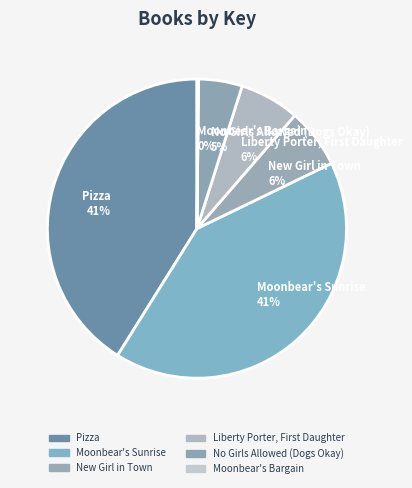

To the nearest percent, what portion does New Girl in Town represent?

6%